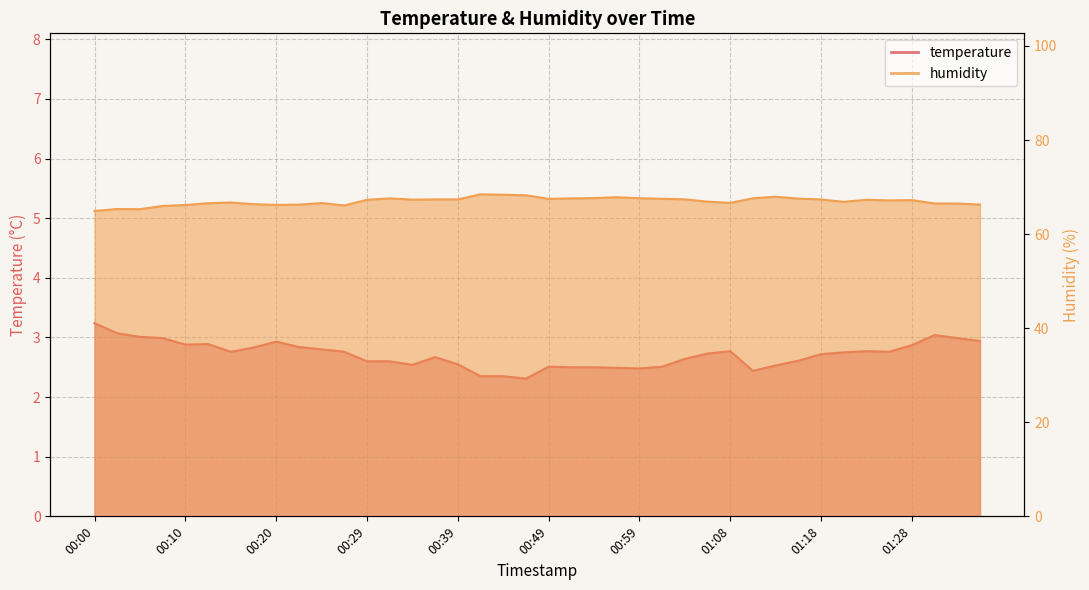

True or false: temperature and humidity cross at least once.

False